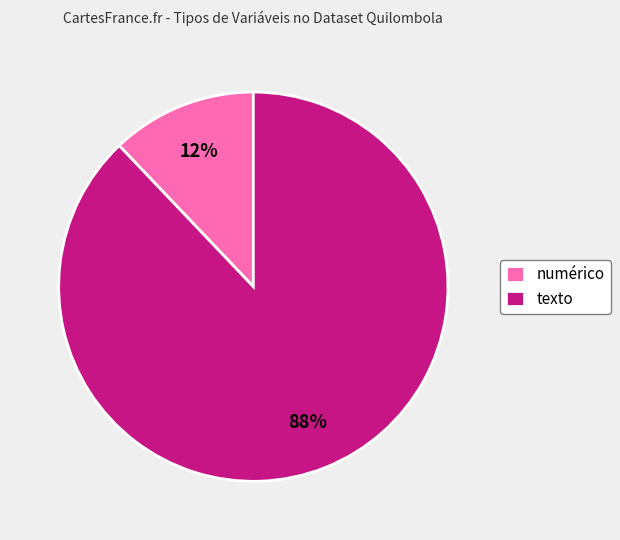

To the nearest percent, what is the combined percentage of texto and numérico?

100%